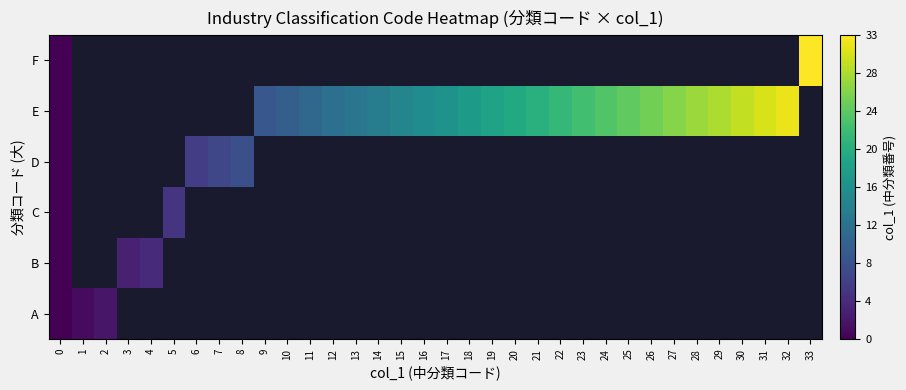

The row_2 series shows 5.0 at 5. True or false?

True